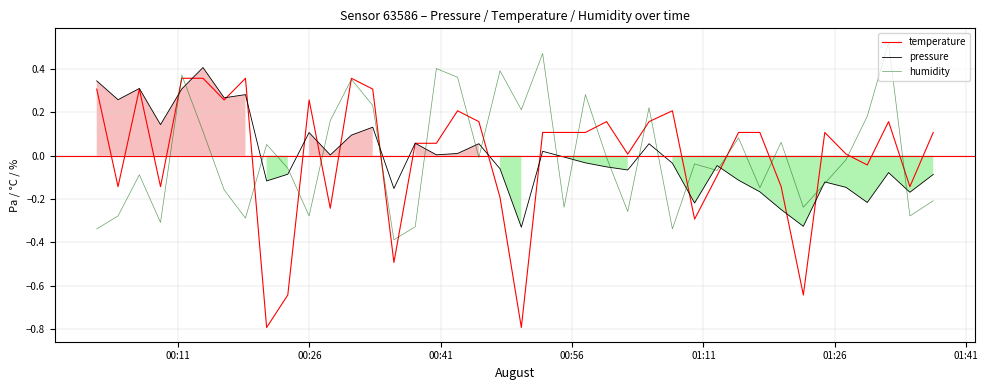

What is the lowest value of the temperature series?

-0.8